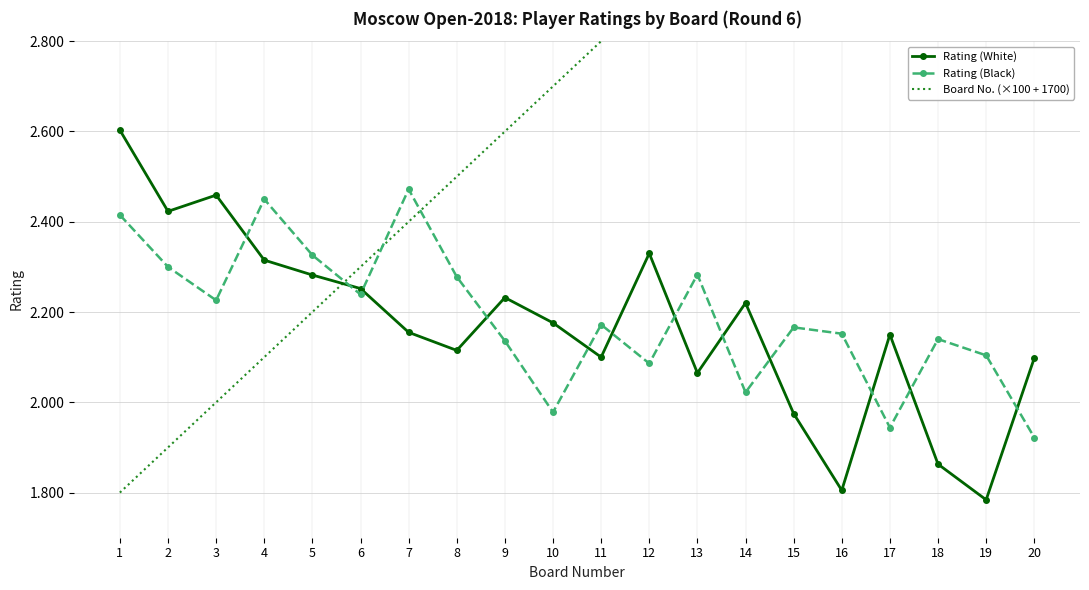

Reading left to right, what are all the values shown in this chart?

Rating (White): 1=2603	2=2423	3=2459	4=2315	5=2282	6=2252	7=2155	8=2115	9=2232	10=2176	11=2100	12=2330	13=2065	14=2220	15=1975	16=1805	17=2150	18=1863	19=1784	20=2098
Rating (Black): 1=2415	2=2300	3=2226	4=2450	5=2326	6=2239	7=2472	8=2278	9=2136	10=1978	11=2172	12=2086	13=2283	14=2022	15=2166	16=2152	17=1944	18=2140	19=2104	20=1922
Board No. (×100 + 1700): 1=1800	2=1900	3=2000	4=2100	5=2200	6=2300	7=2400	8=2500	9=2600	10=2700	11=2800	12=2900	13=3000	14=3100	15=3200	16=3300	17=3400	18=3500	19=3600	20=3700